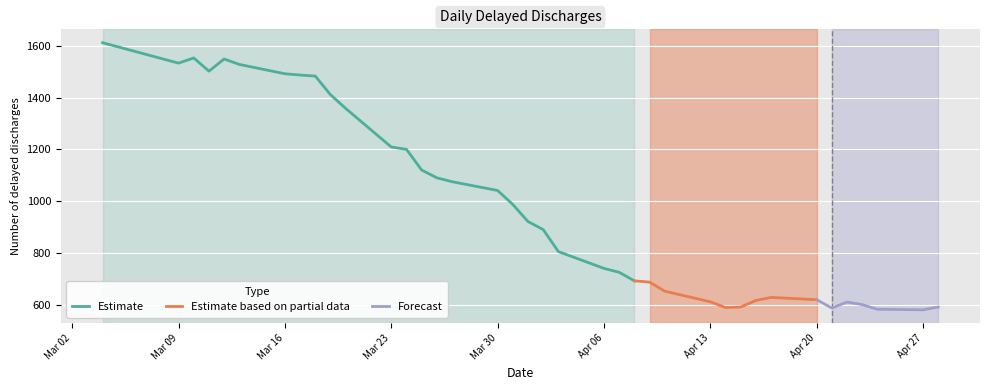

True or false: the data shows 1487 at 2020-03-17.

True